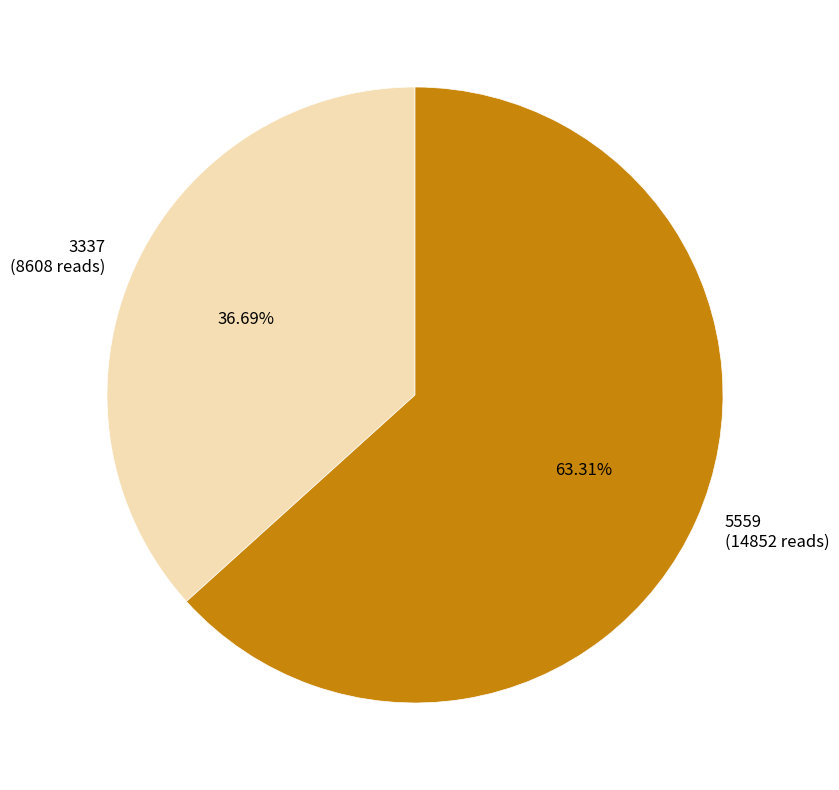

Which slice is the largest?

5559